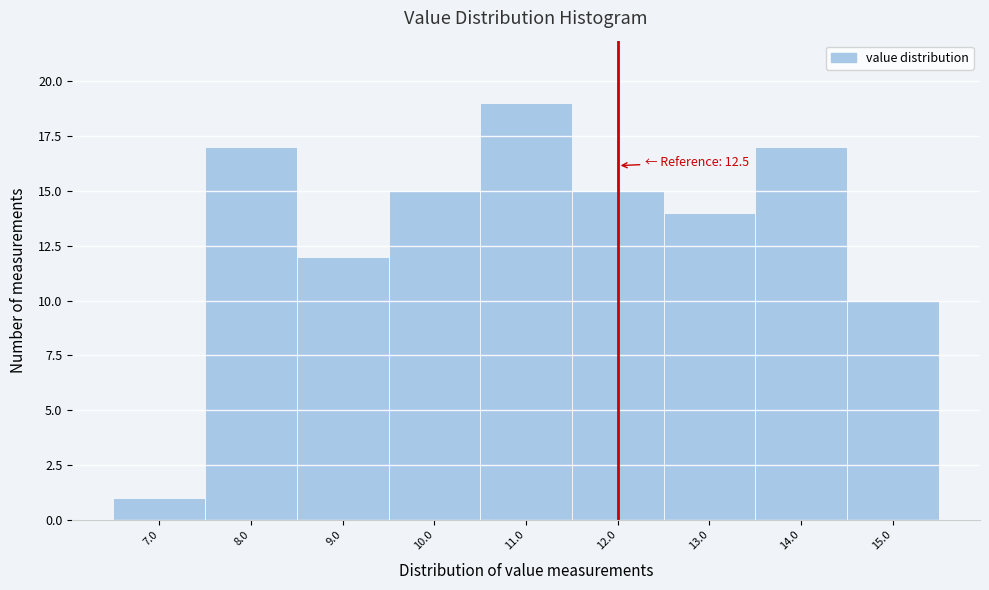

Reading left to right, list all the values displayed in this chart.

1	17	12	15	19	15	14	17	10